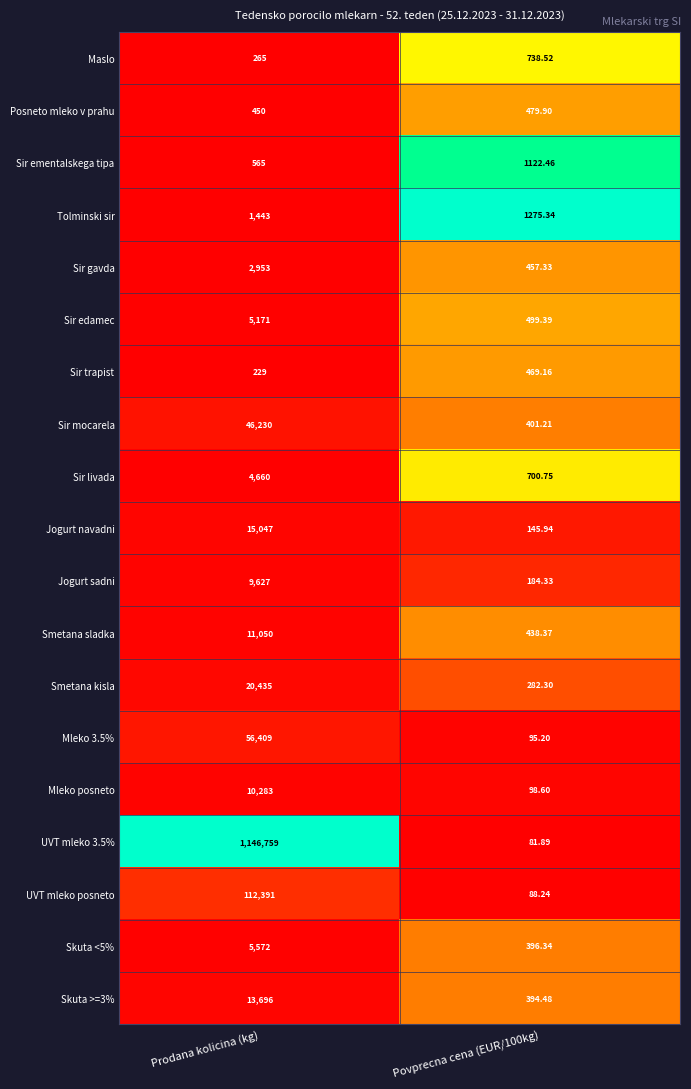

At which category is the sum across all series the highest?

Prodana kolicina (kg)